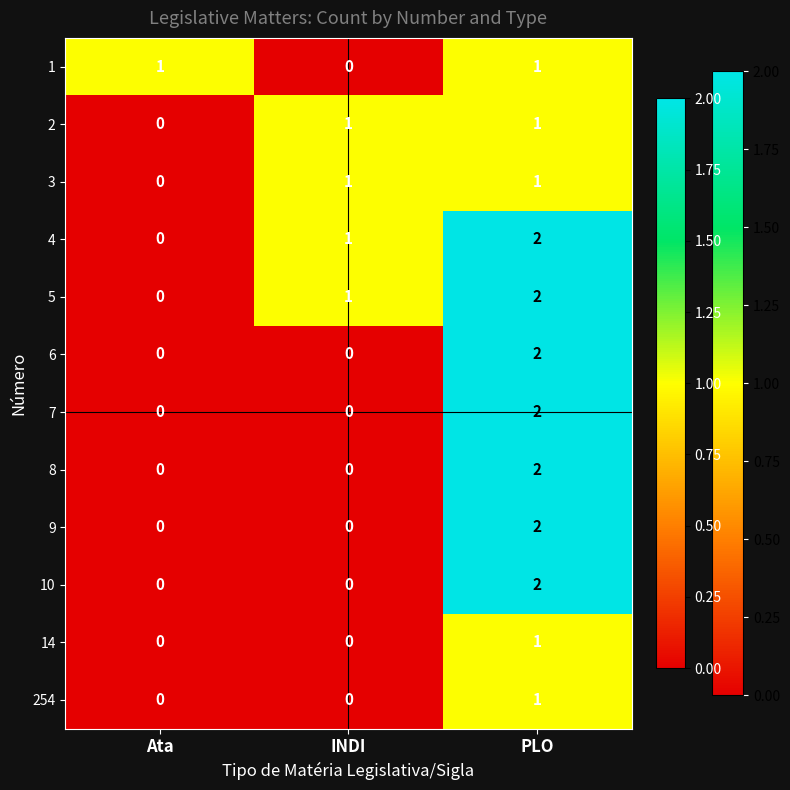

At which label does 8 reach its peak?

PLO